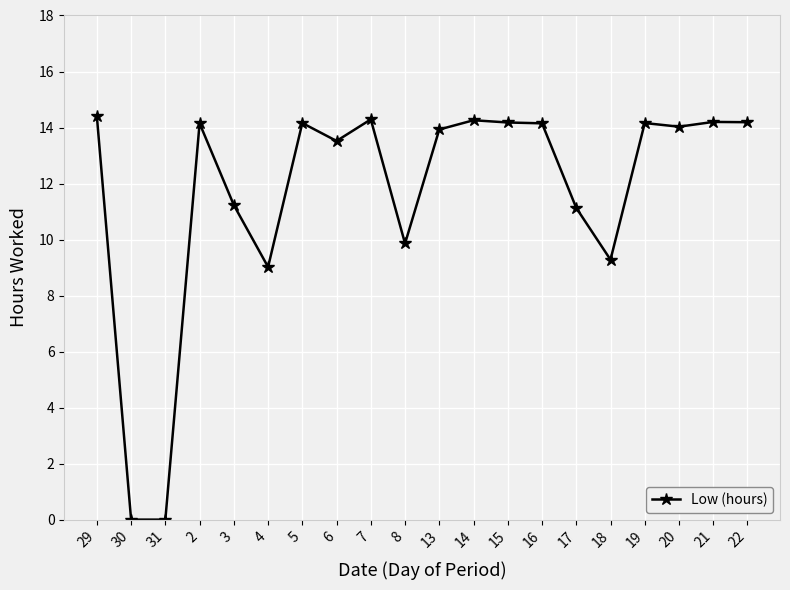

What is the sum of all values?

234.1